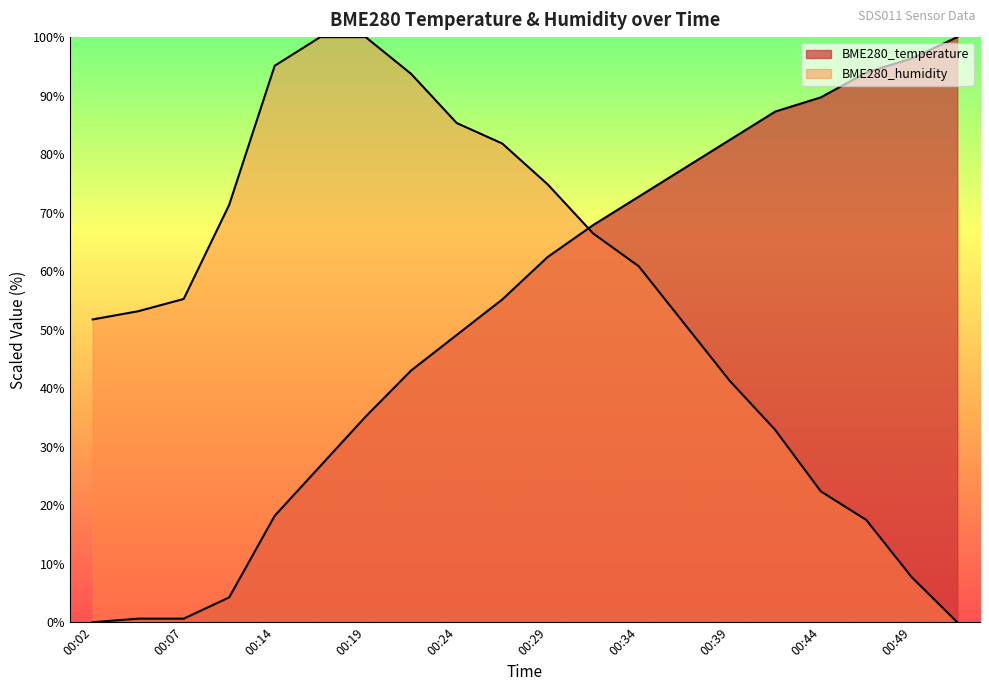

True or false: BME280_humidity has more than 2 interior local peaks.

False